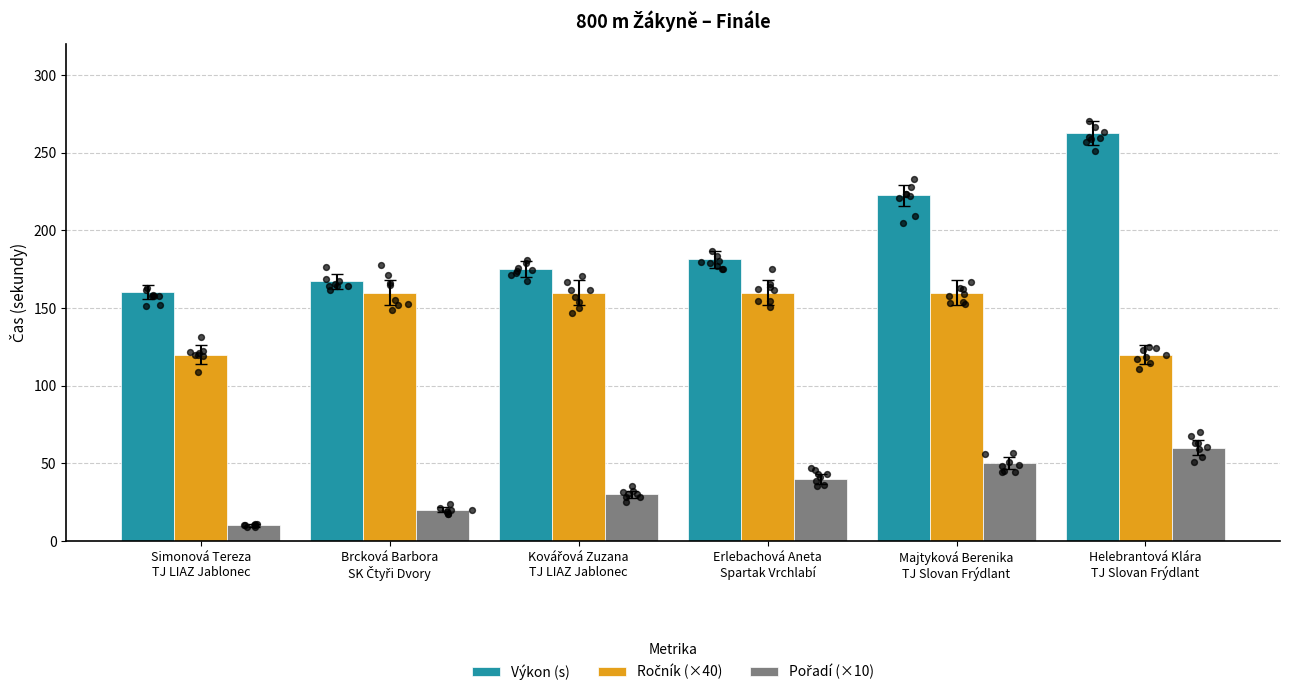

Which series has the largest Y range (max minus min)?

Výkon (s)